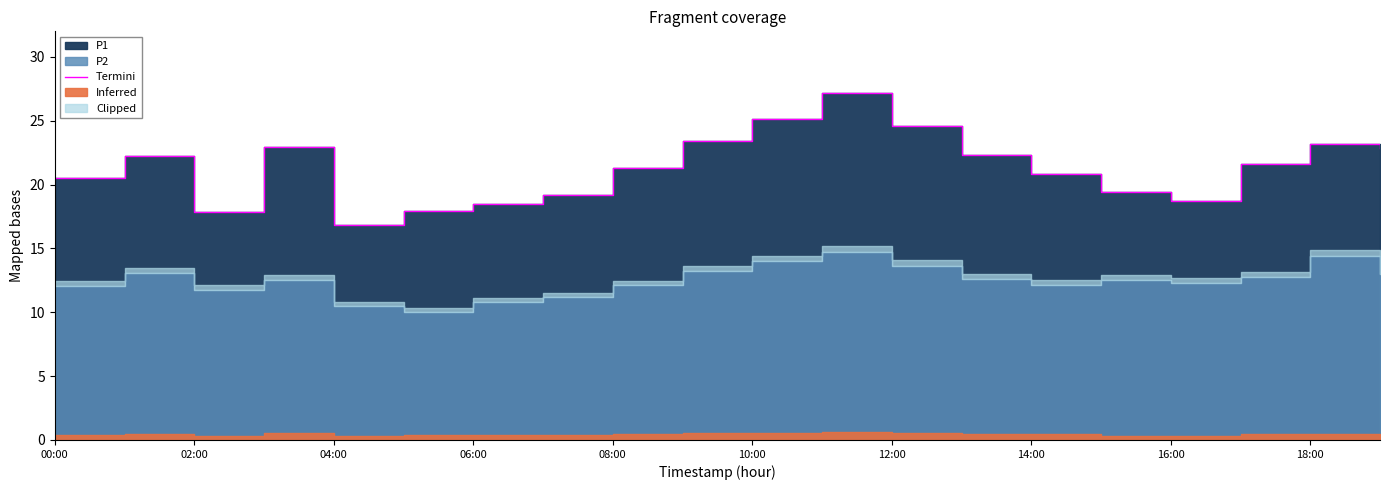

What is the label of the 4th point from the left?

06:00